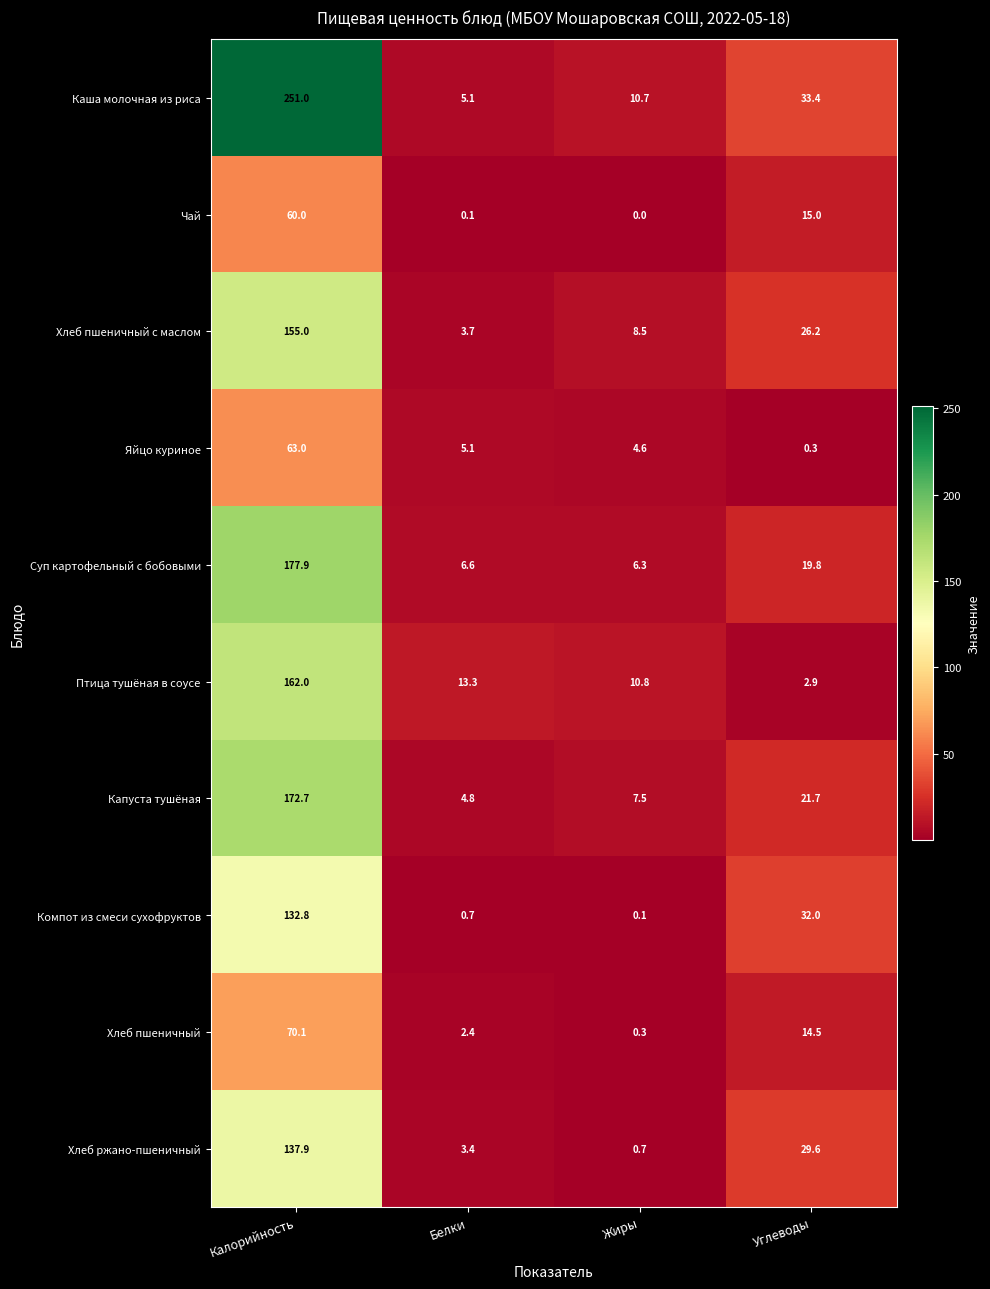

Count the number of categories in the chart.

4